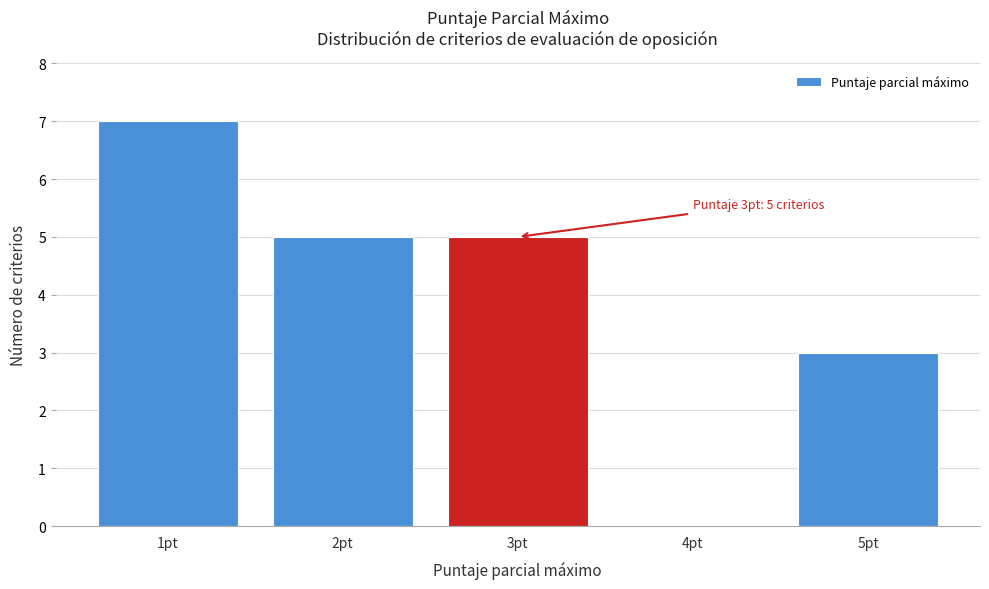

Which range on the x-axis has the tallest bar?

0.5 to 1.5